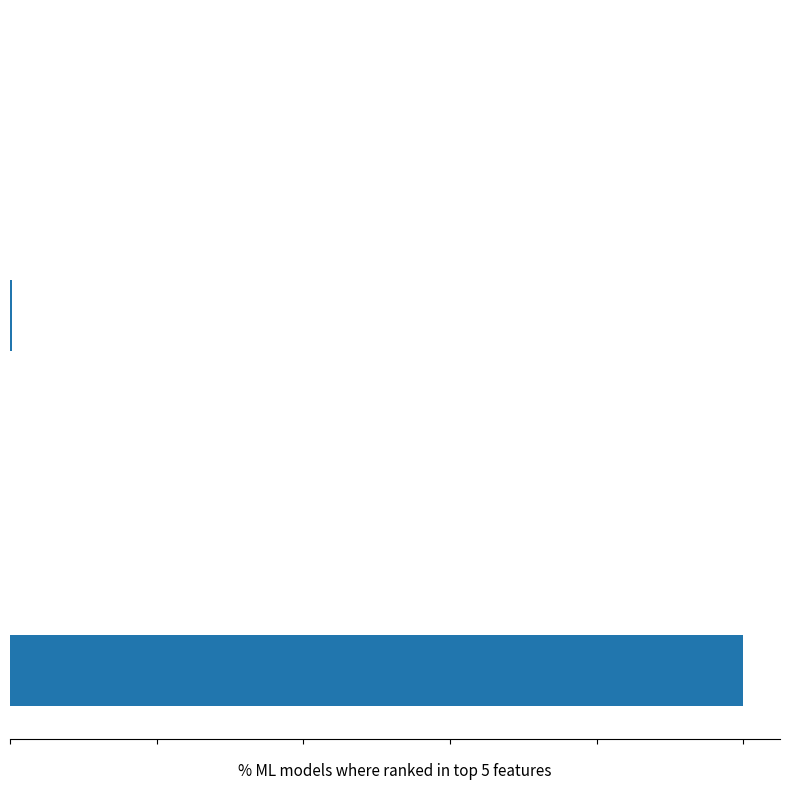

Are the bars horizontal?

Yes